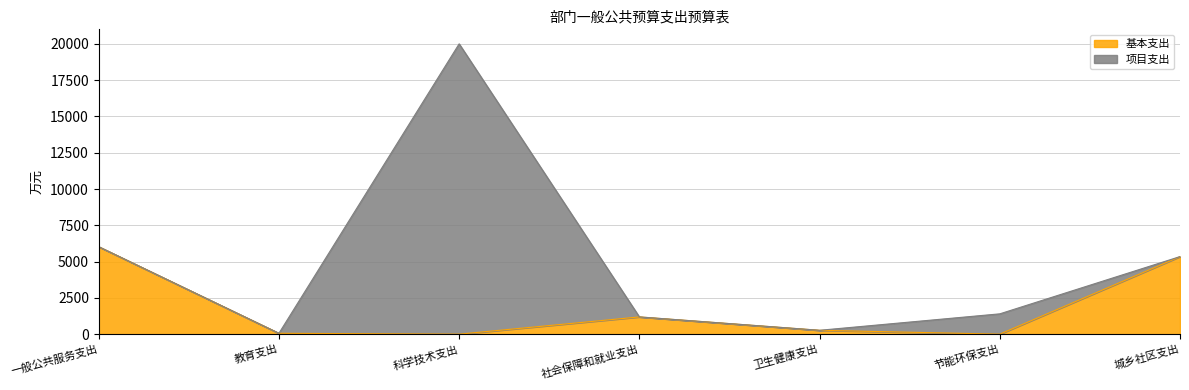

Where does the data first go above 266?

一般公共服务支出